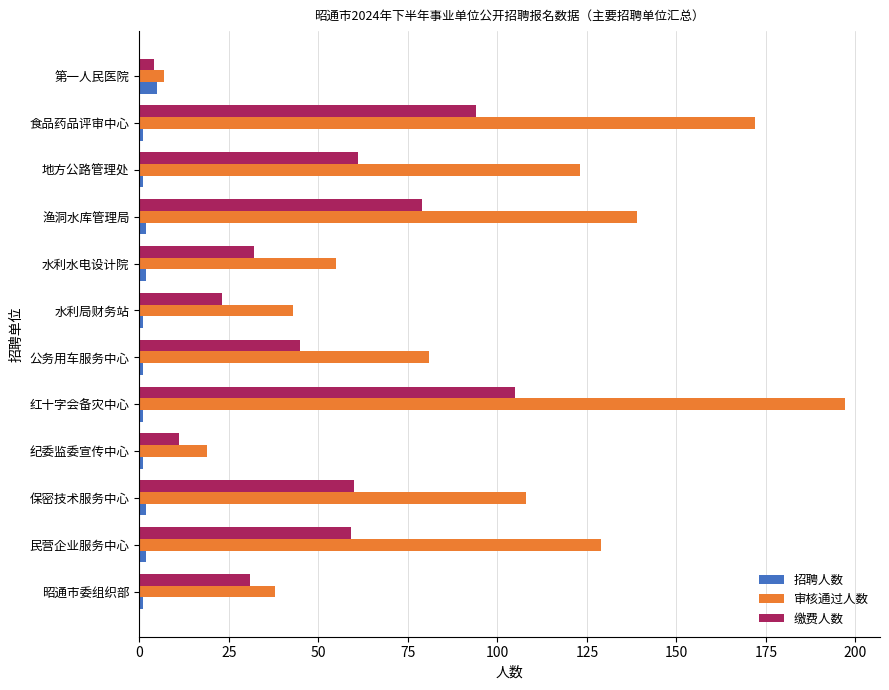

Which series has the widest spread of values?

审核通过人数